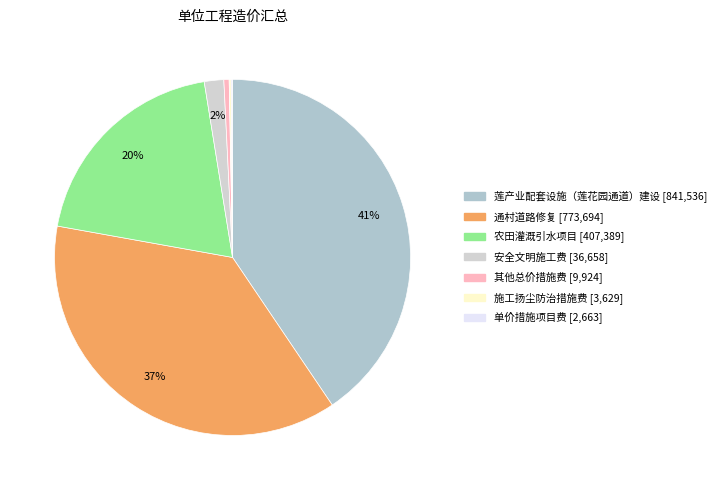

How many slices are in this pie chart?

7